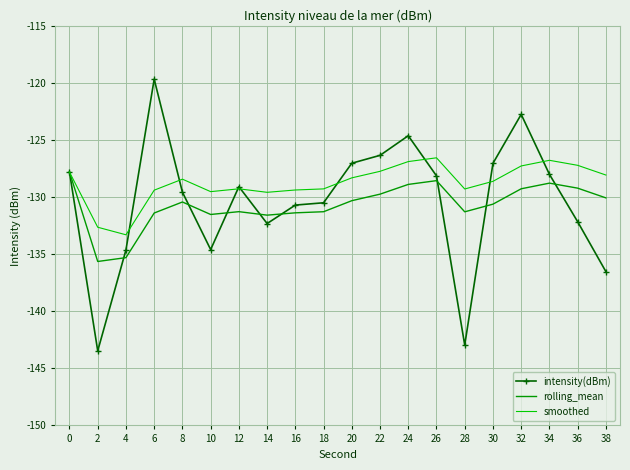

What is the difference between the maximum and second lowest values in the rolling_mean series?

7.5